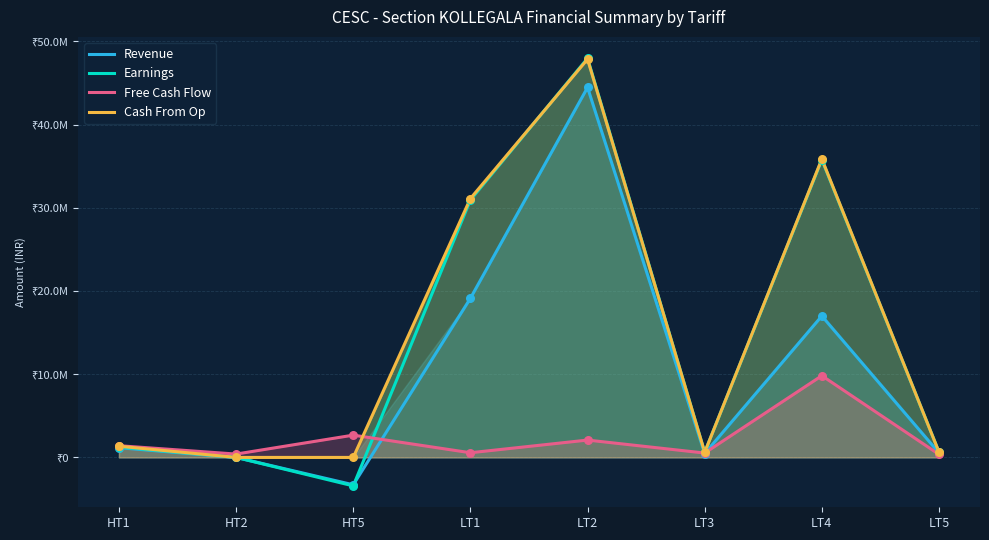

What are all the series names shown in the legend?

Revenue, Earnings, Free Cash Flow, Cash From Op